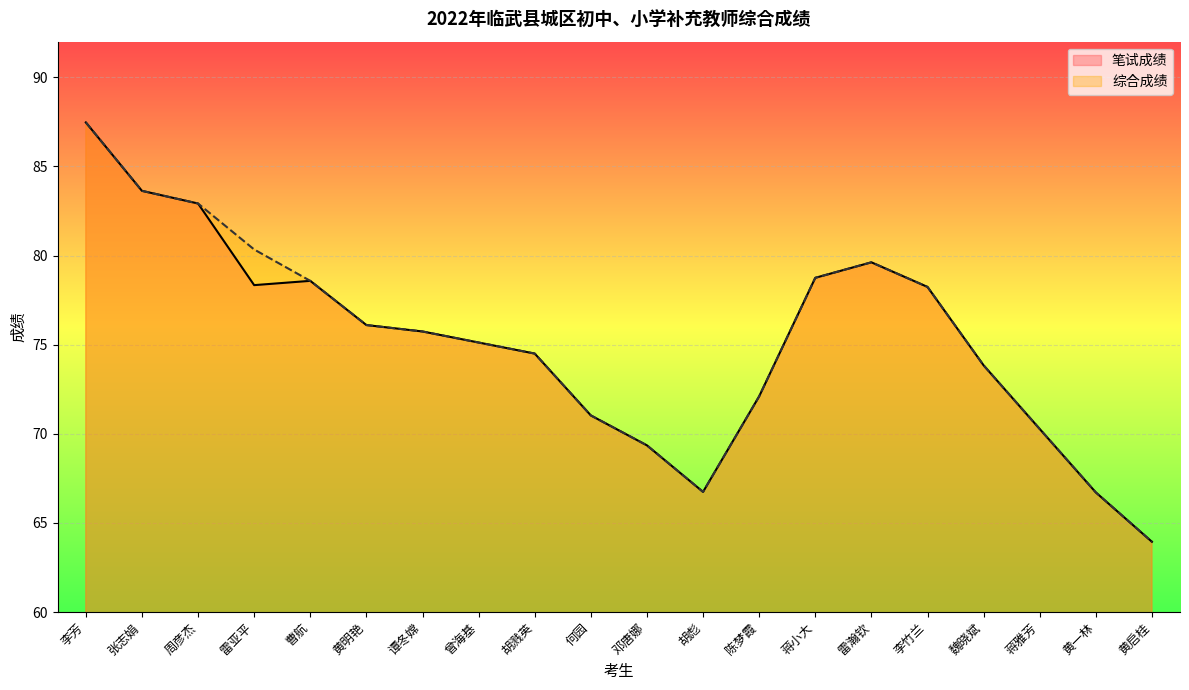

The 笔试成绩 series shows 119.6 at 曹航. True or false?

False